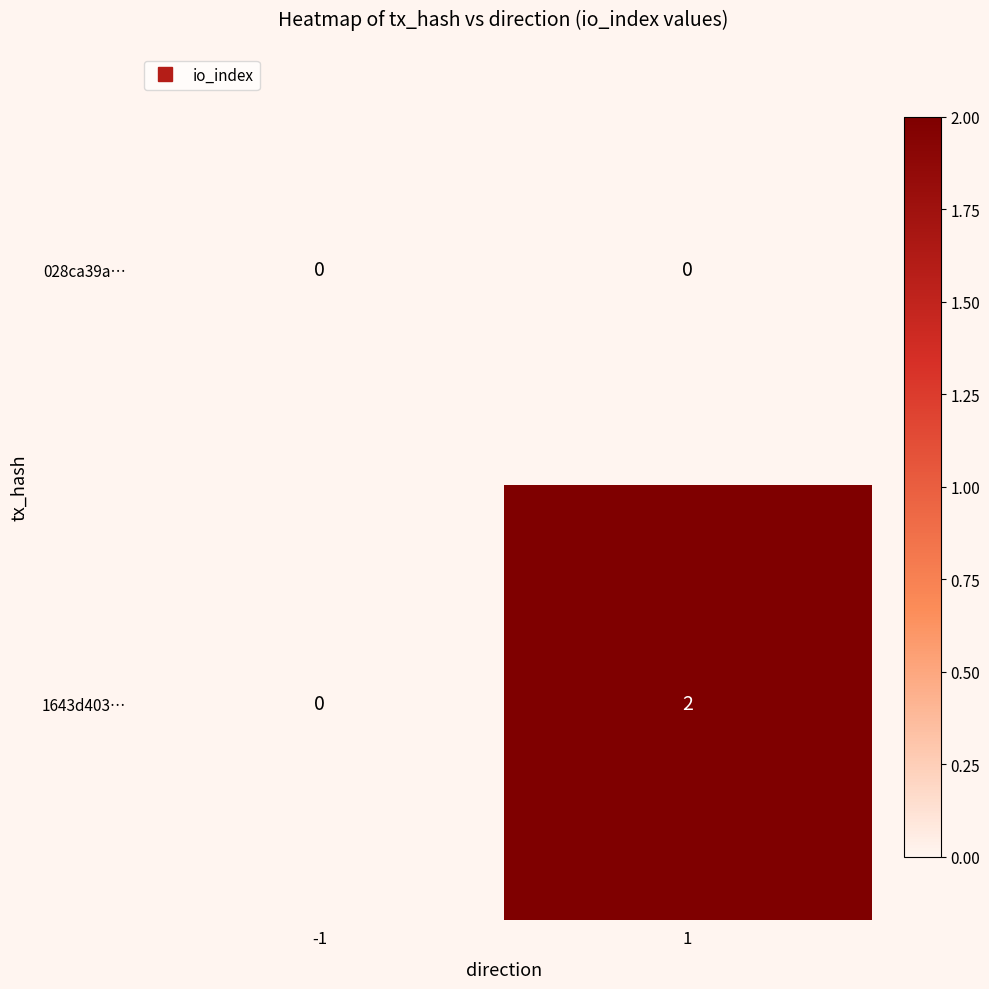

At how many categories does at least one series exceed 1?

1